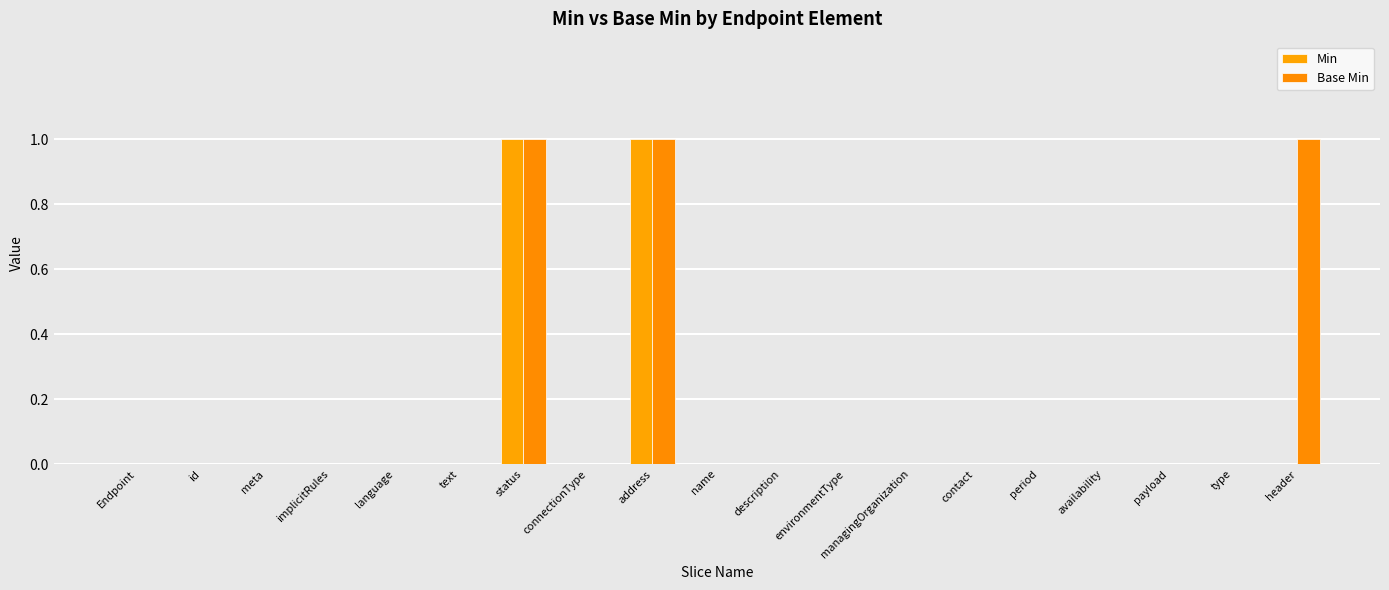

What are all the series names shown in the legend?

Min, Base Min